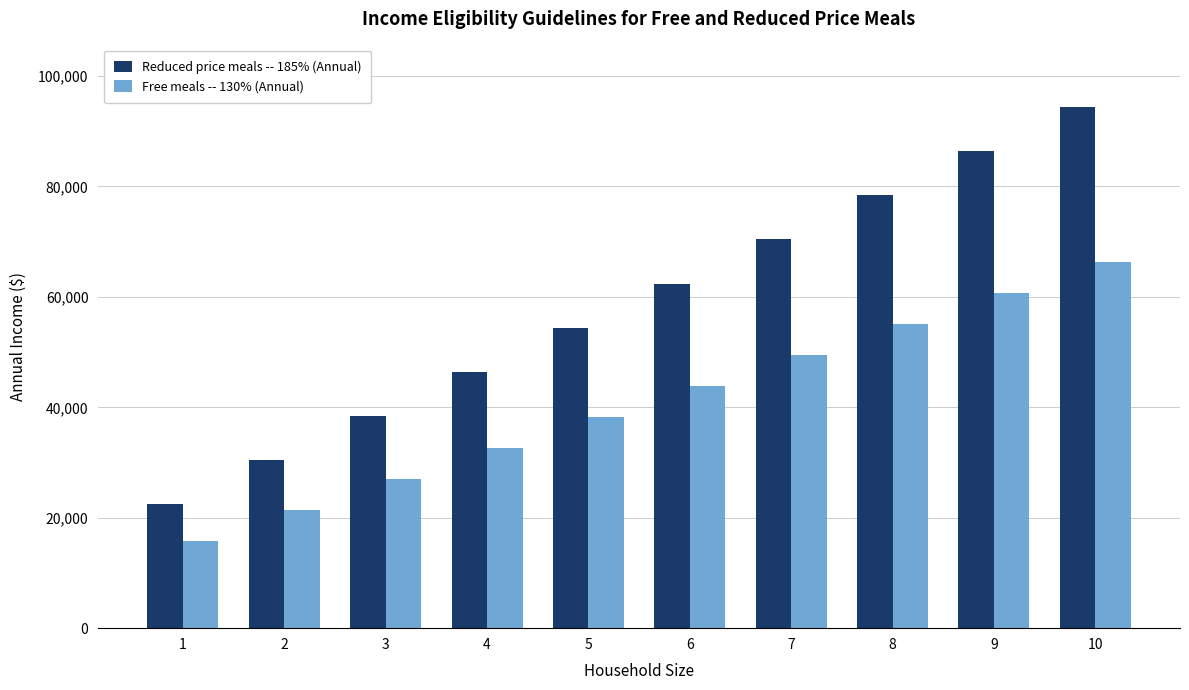

What is the value of the Free meals -- 130% (Annual) bar at the 8th from the left?

55094